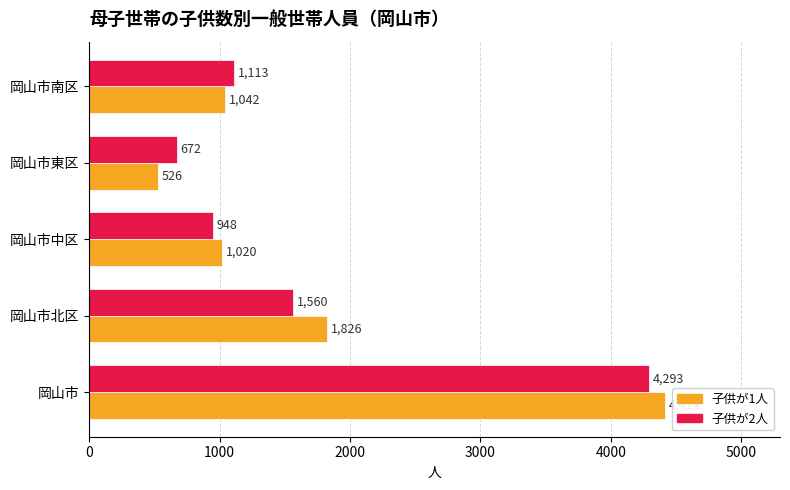

List the labels in order of 子供が1人 value, largest first.

岡山市, 岡山市北区, 岡山市南区, 岡山市中区, 岡山市東区